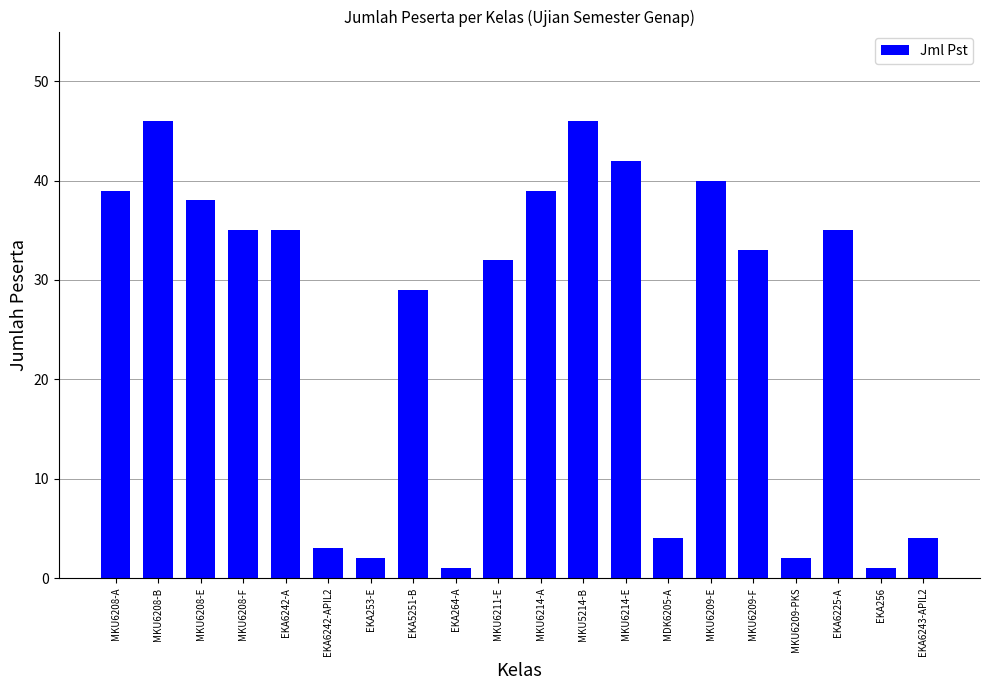

True or false: the data shows 14 at MKU6208-A.

False